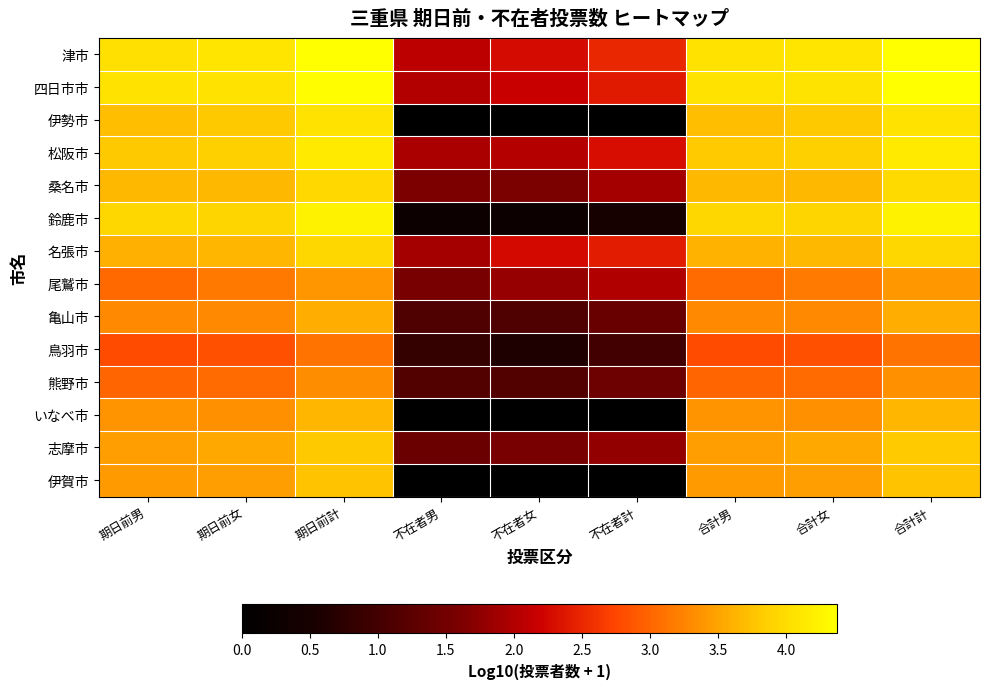

List the series in order of their peak value, highest first.

津市, 四日市市, 鈴鹿市, 松阪市, 伊勢市, 桑名市, 名張市, 志摩市, 伊賀市, いなべ市, 亀山市, 尾鷲市, 熊野市, 鳥羽市